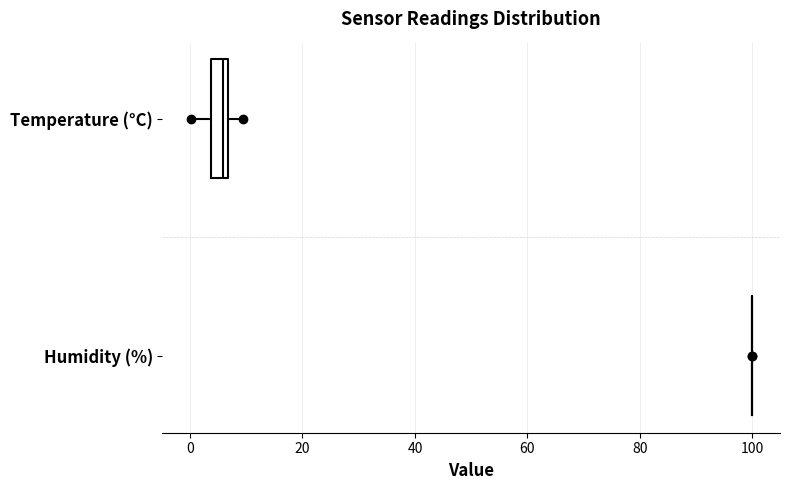

Reading bottom to top, transcribe this box plot: for each box, give where its median line is, the range the box spans, and where its two whiskers end, as read against the x-axis. The values are not printed on the chart, so give them approximately, as read against the axis.

Humidity (%): box collapsed to a line at 100, whiskers 100 to 100
Temperature (°C): median 6 (just left of the box's right edge), box 4 to 6, whiskers 0 to 10